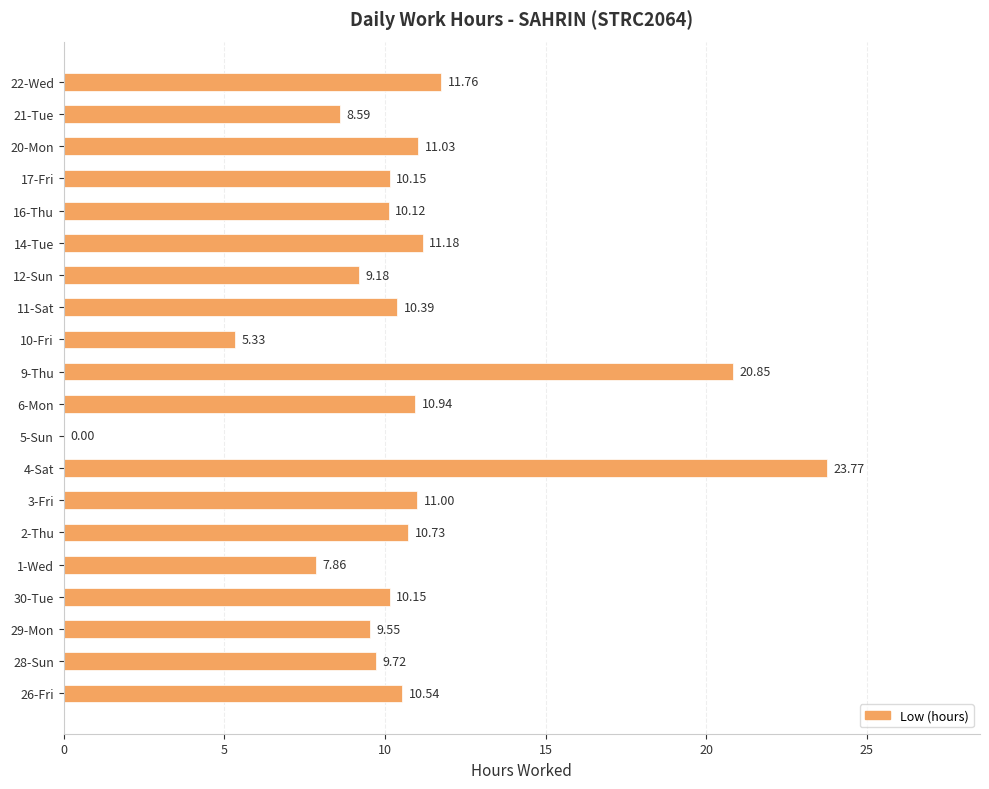

Which has a higher value, 9-Thu or 12-Sun?

9-Thu